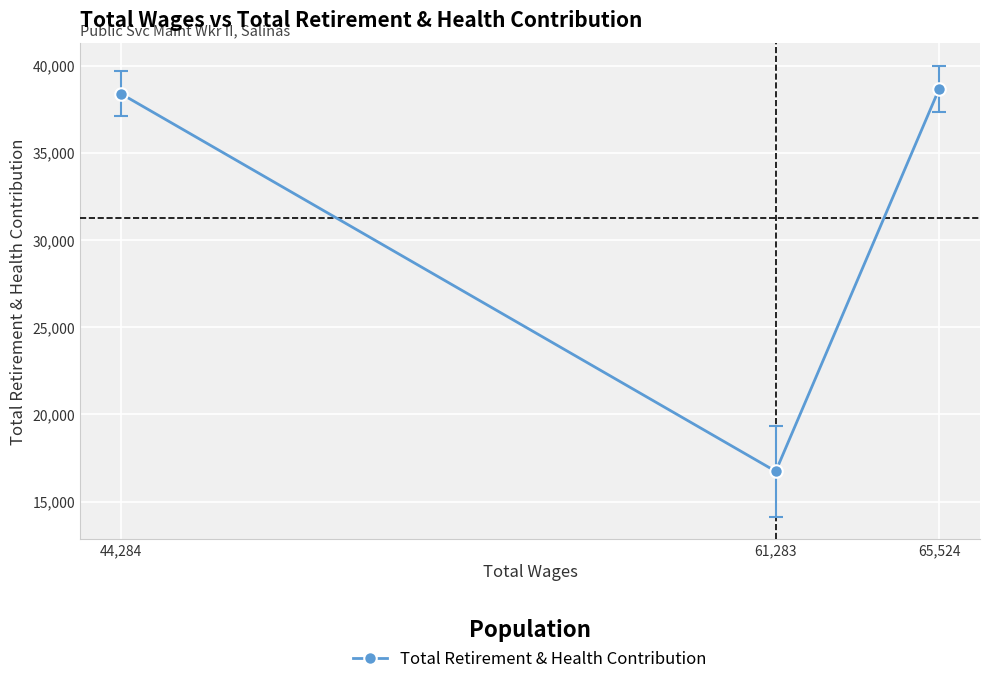

How many lines are shown in the chart?

1